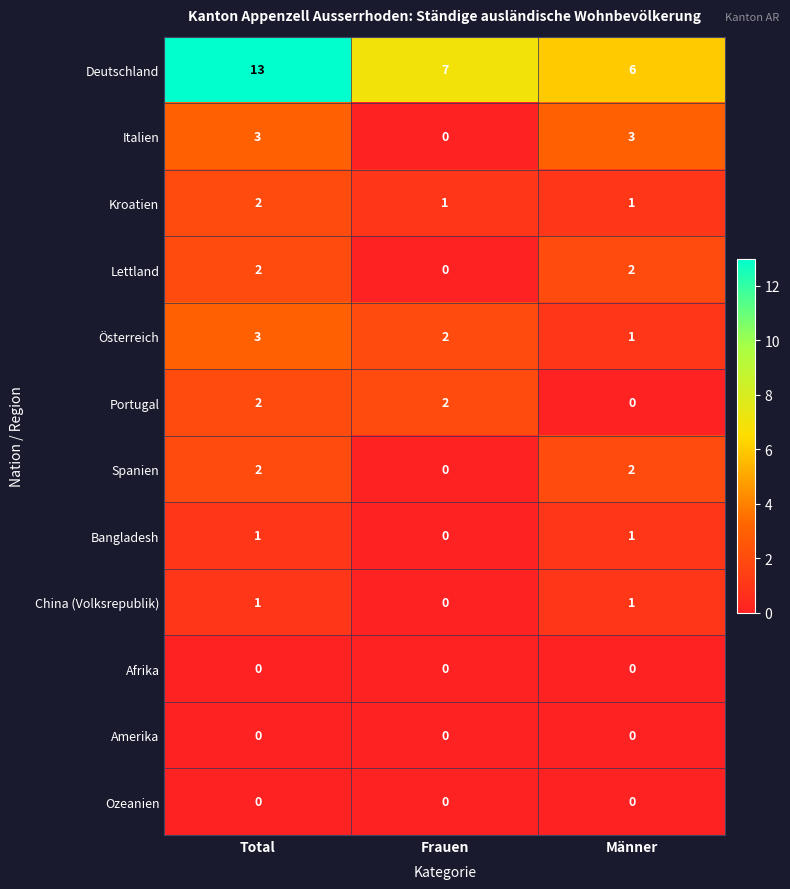

What is the spread (max minus min) of values at Total?

13